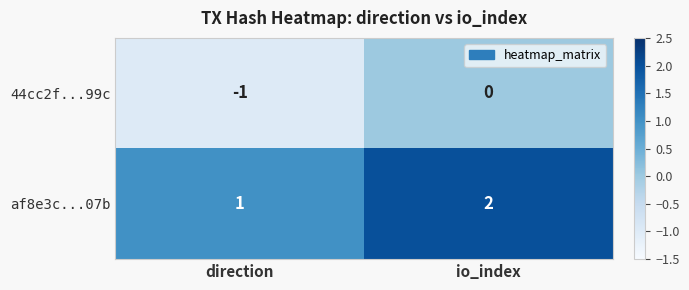

At which label is af8e3c...07b closest to 1?

direction